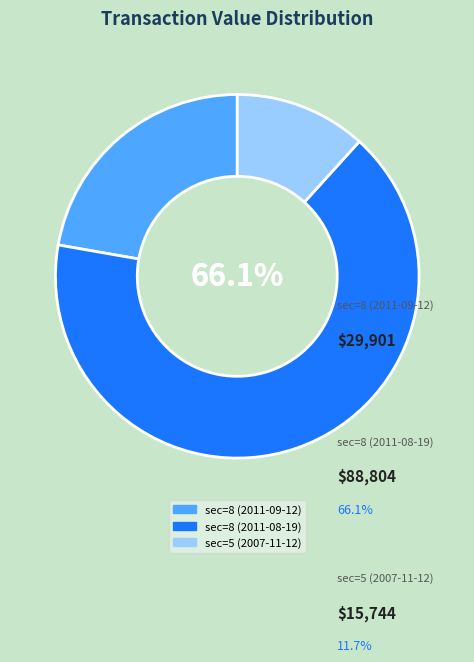

Which slice is the largest?

sec=8 (2011-08-19)